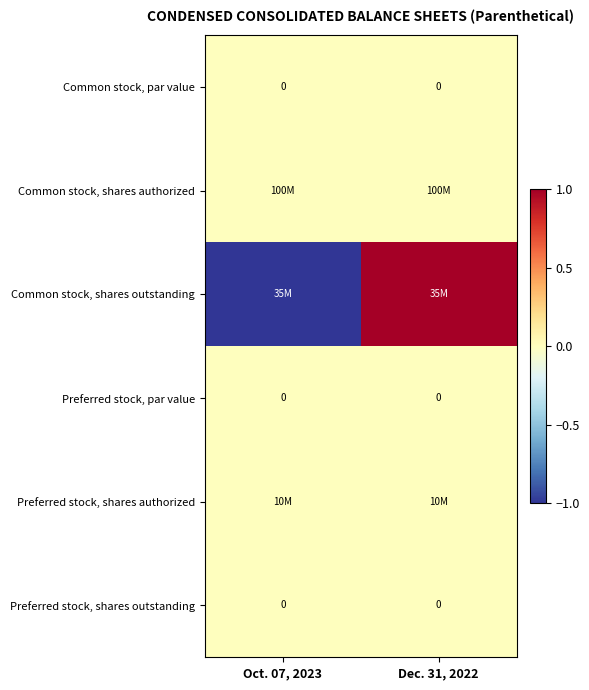

Is it true that Preferred stock, shares outstanding equals 0 at Dec. 31, 2022?

True